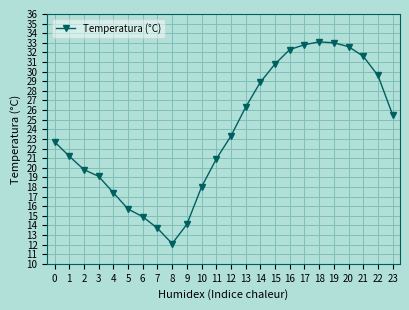

What is the value of the 17th point from the left?

32.3